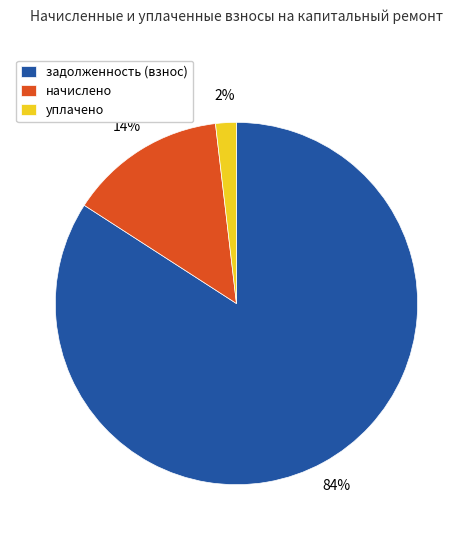

Which category has the biggest portion of the pie?

задолженность (взнос)